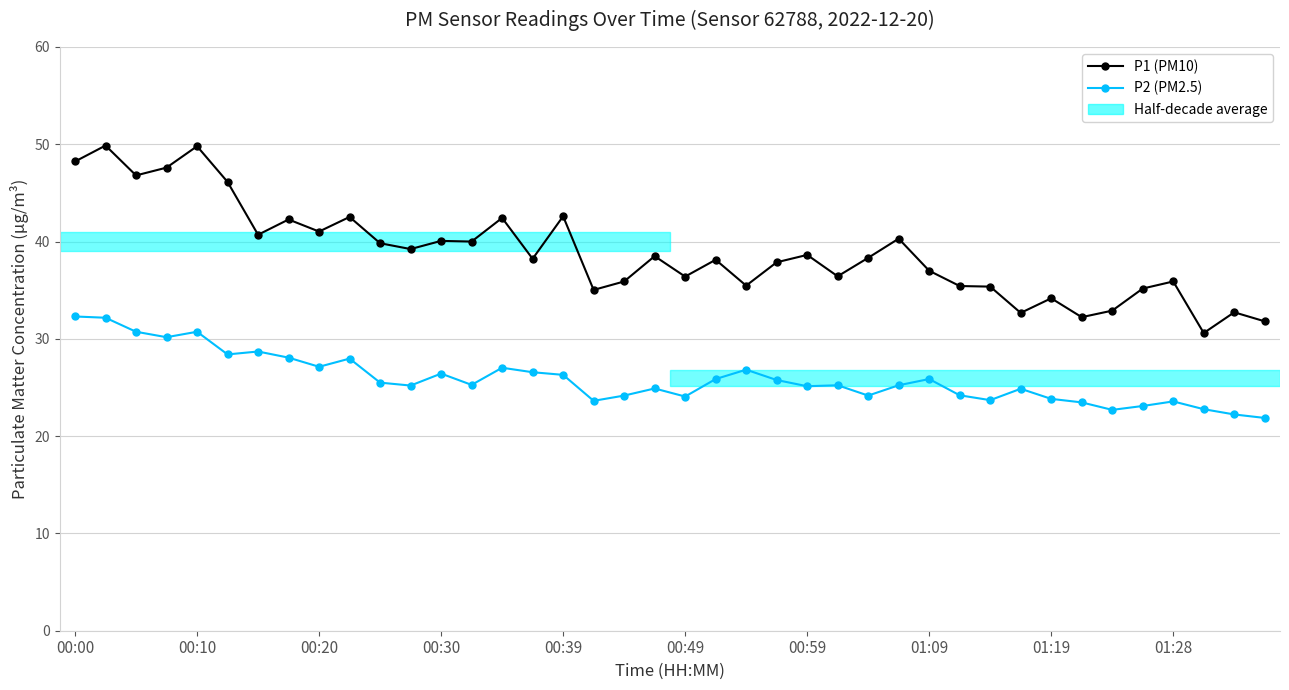

List the series in order of their peak value, highest first.

P1 (PM10), P2 (PM2.5)